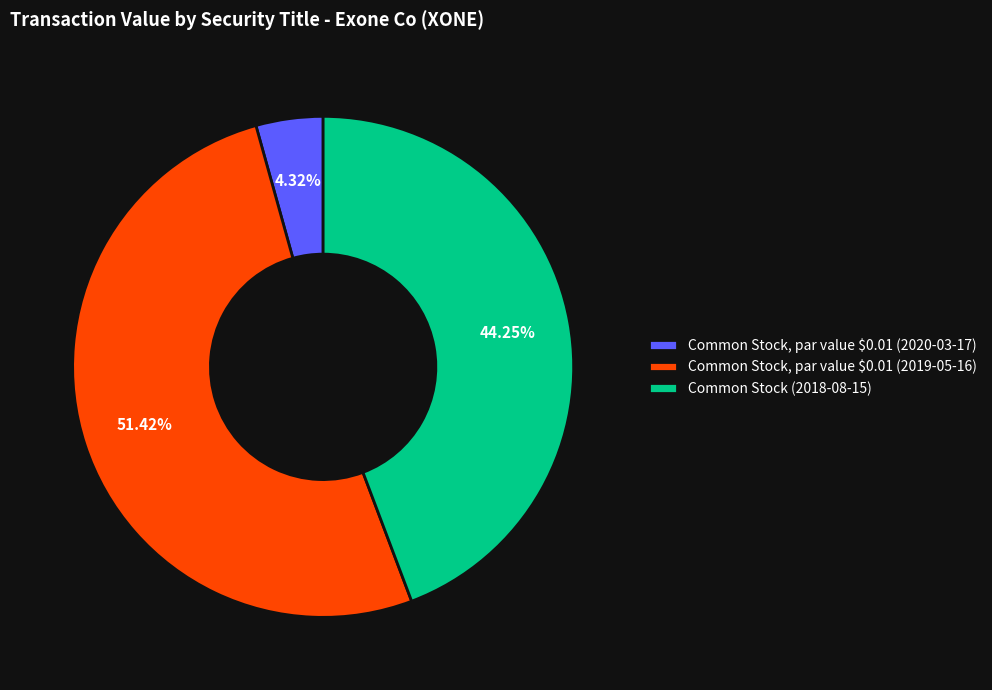

Does Common Stock, par value $0.01 (2019-05-16) represent more than half of the total?

Yes